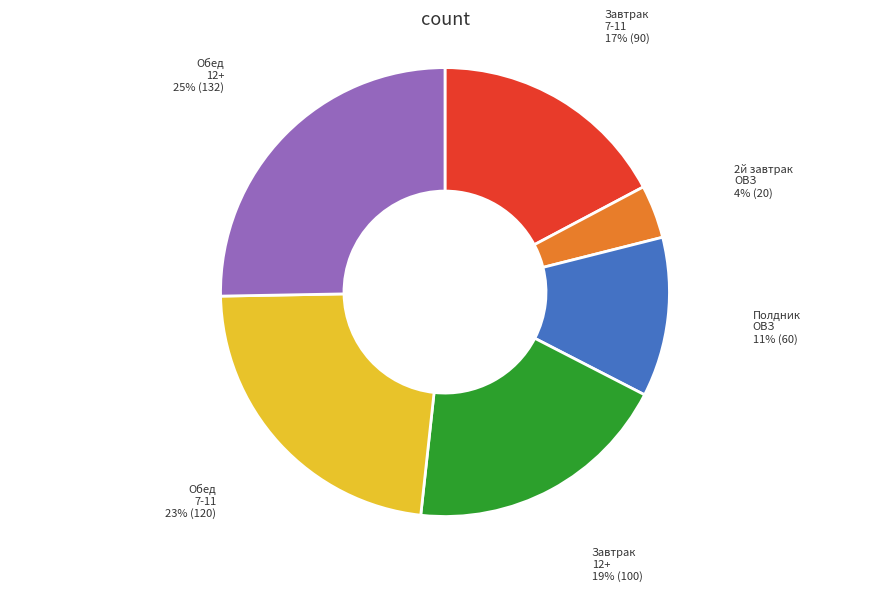

Is there any slice that represents more than half of the pie?

No